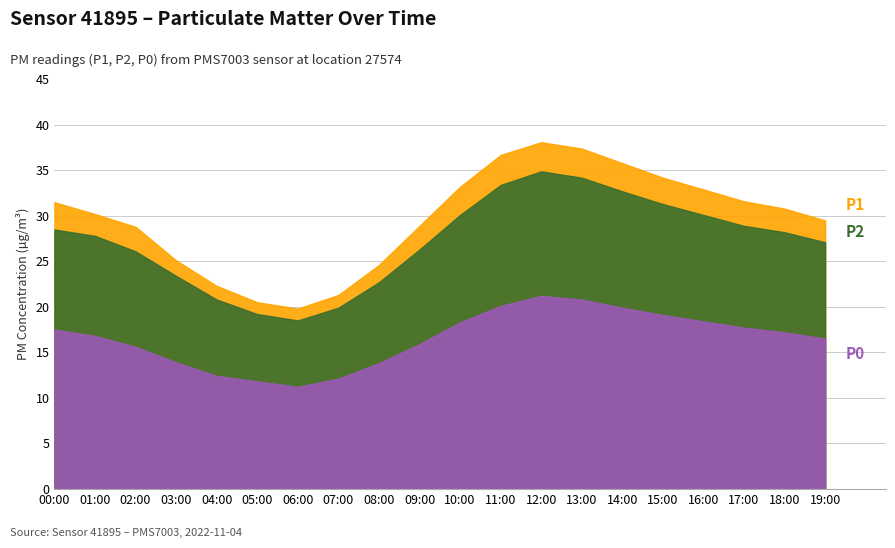

At which label is P1 closest to 28?

02:00